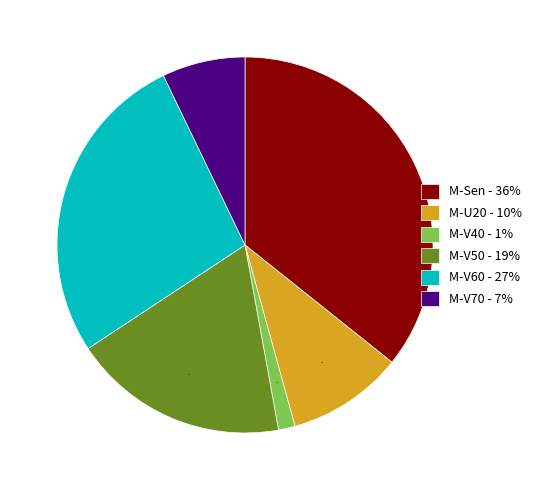

To the nearest percent, what portion does M-V50 represent?

19%